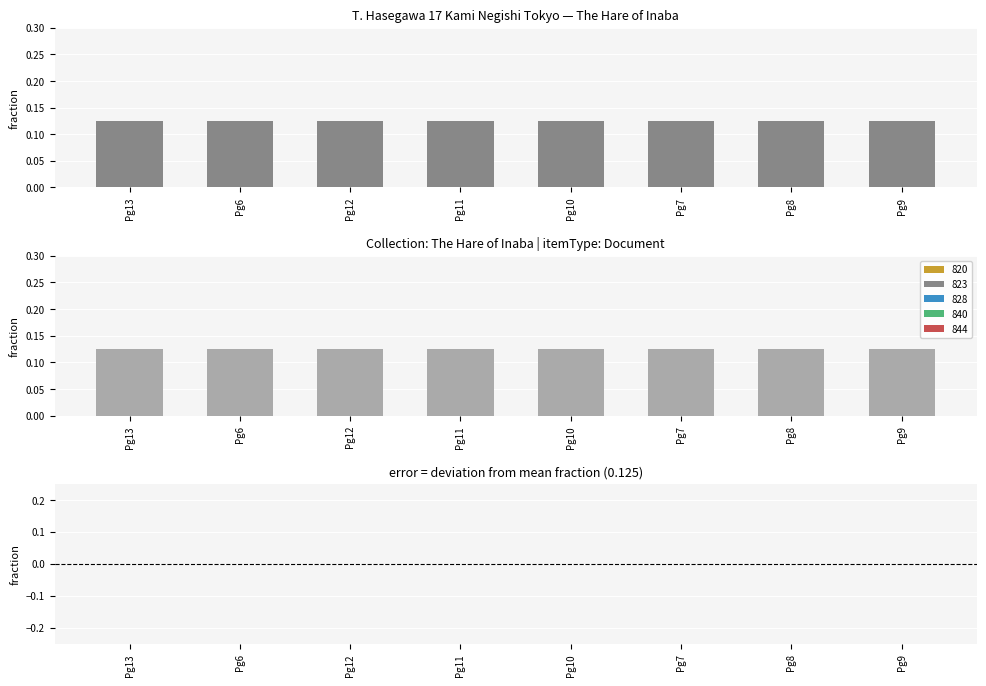

At which category is the sum across all series the highest?

Pg13